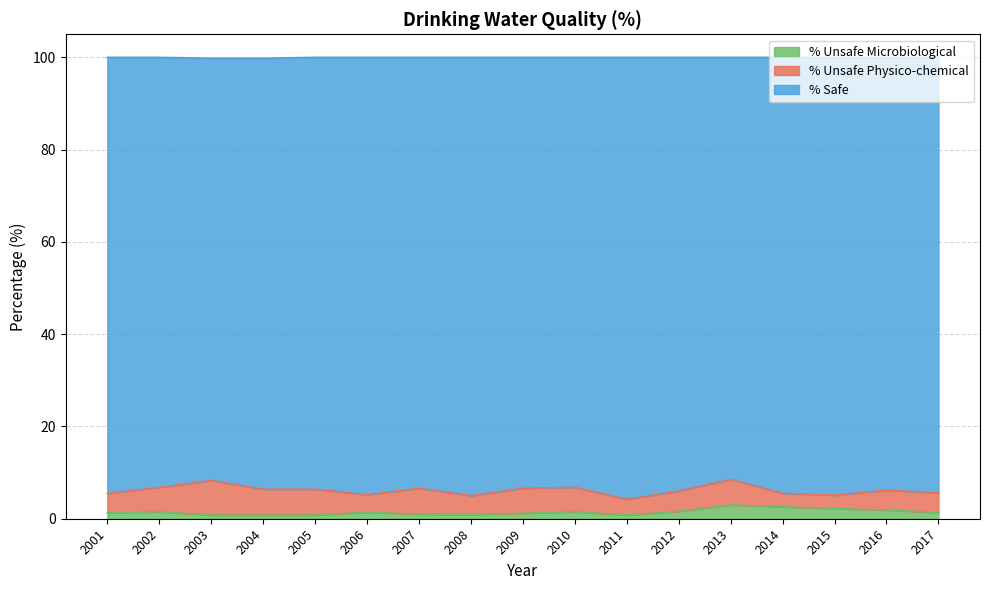

What is the value of the % Unsafe Microbiological point at the 9th from the left?

1.2